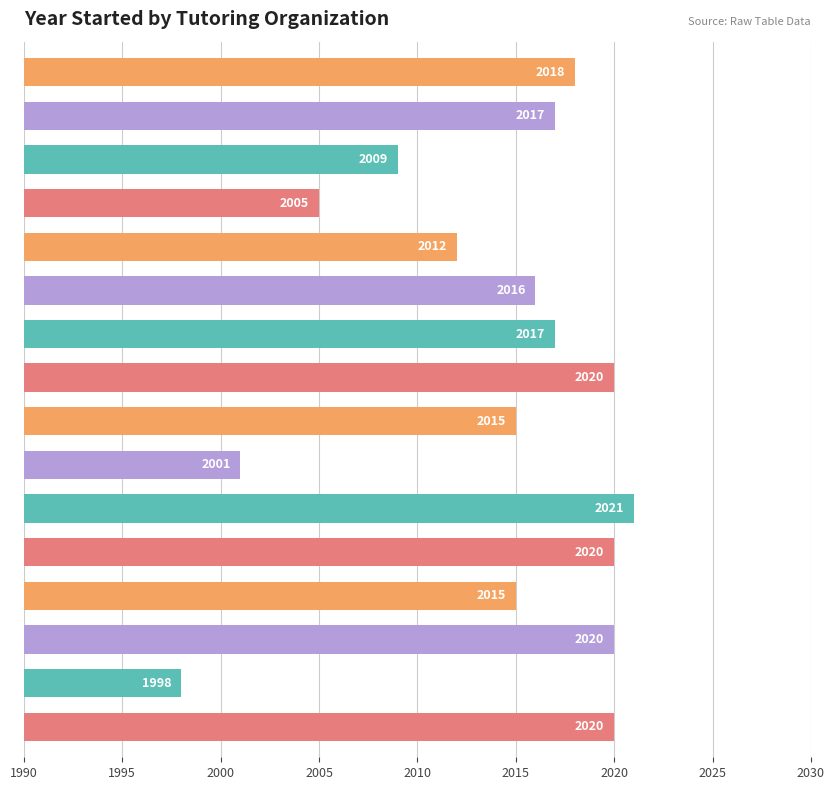

What is the difference between the maximum and second lowest values?

20